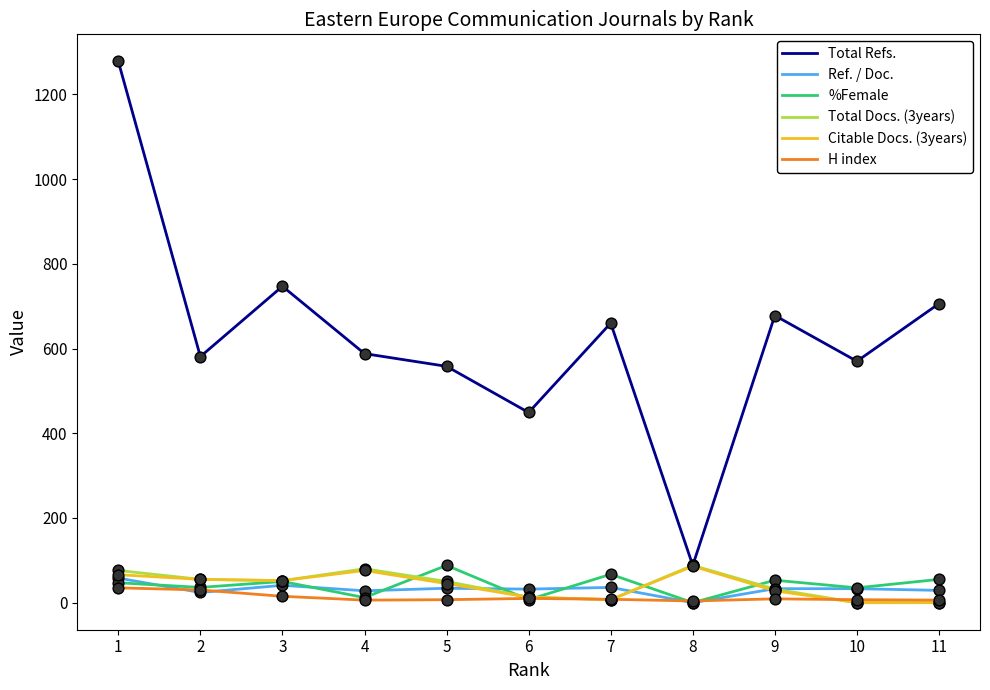

Which series has the largest total across all categories?

Total Refs.